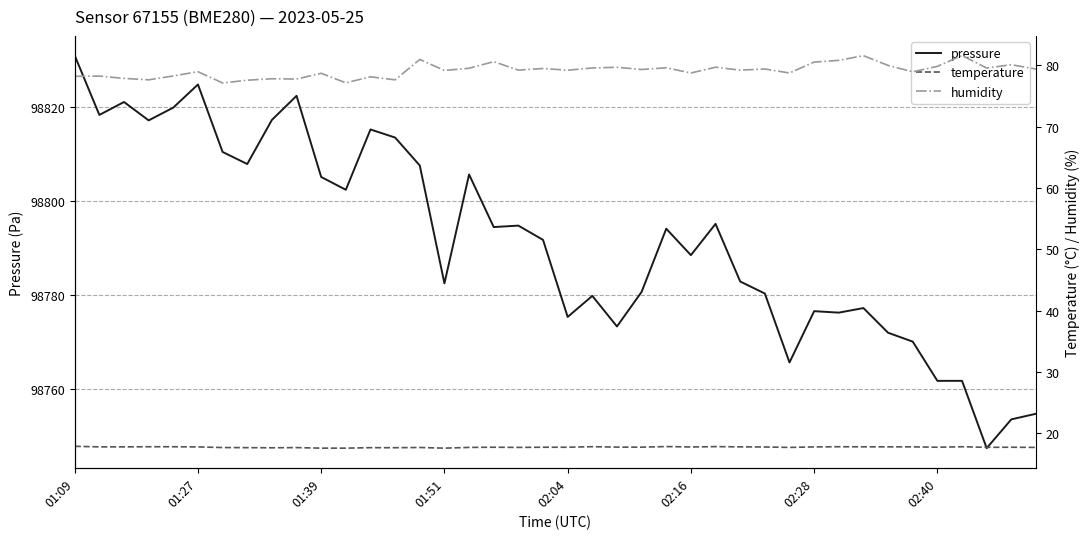

In humidity, how many points are higher than both neighbors (excluding endpoints)?

15